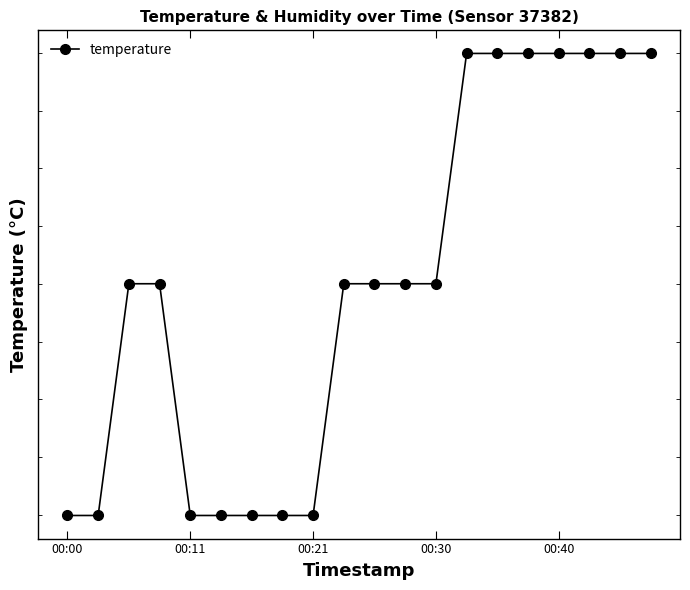

True or false: the data has more than 0 interior local peaks.

False